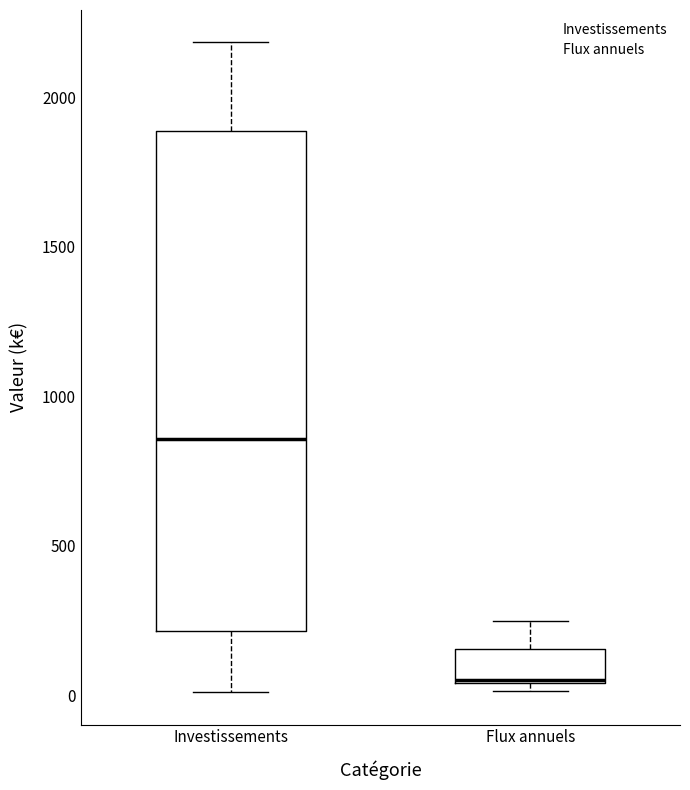

Which box's median line is the lowest?

Flux annuels